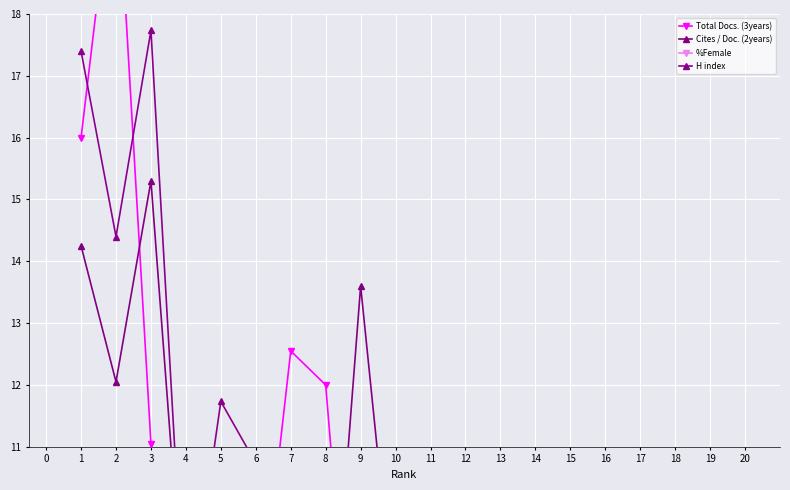

Read the Total Docs. (3years) value at 6.

7.6